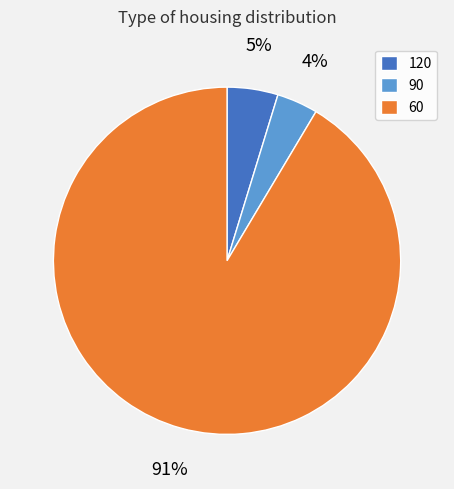

Rank the categories by value from lowest to highest.

90, 120, 60